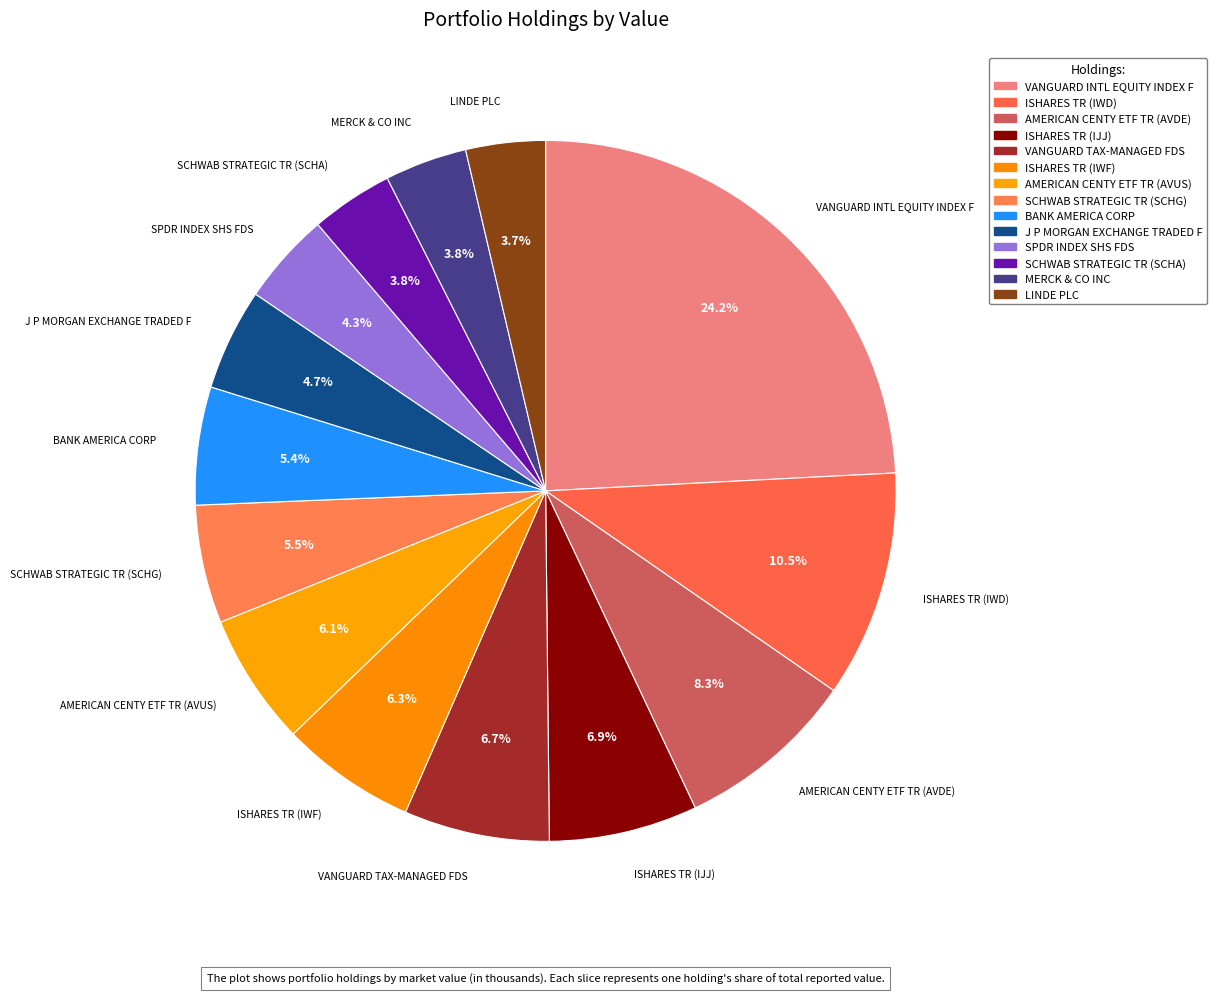

Rank the categories by value from lowest to highest.

LINDE PLC, MERCK & CO INC, SCHWAB STRATEGIC TR (SCHA), SPDR INDEX SHS FDS, J P MORGAN EXCHANGE TRADED F, BANK AMERICA CORP, SCHWAB STRATEGIC TR (SCHG), AMERICAN CENTY ETF TR (AVUS), ISHARES TR (IWF), VANGUARD TAX-MANAGED FDS, ISHARES TR (IJJ), AMERICAN CENTY ETF TR (AVDE), ISHARES TR (IWD), VANGUARD INTL EQUITY INDEX F